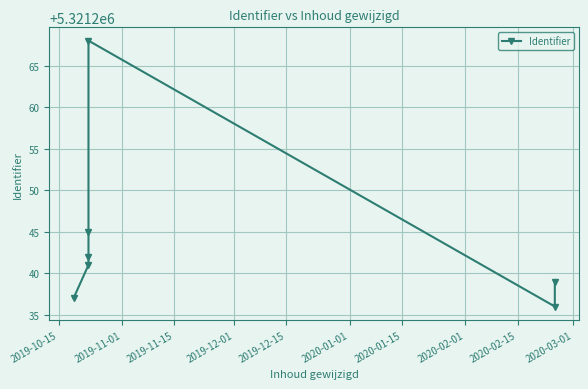

Reading left to right, what are all the values shown in this chart?

5321237	5321241	5321242	5321245	5321268	5321236	5321239